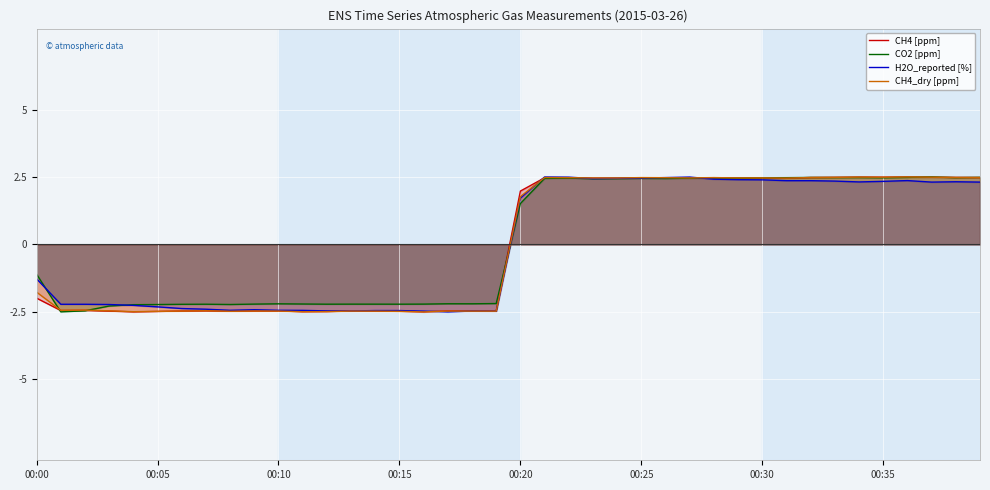

How many values in CH4 [ppm] are above zero?

20